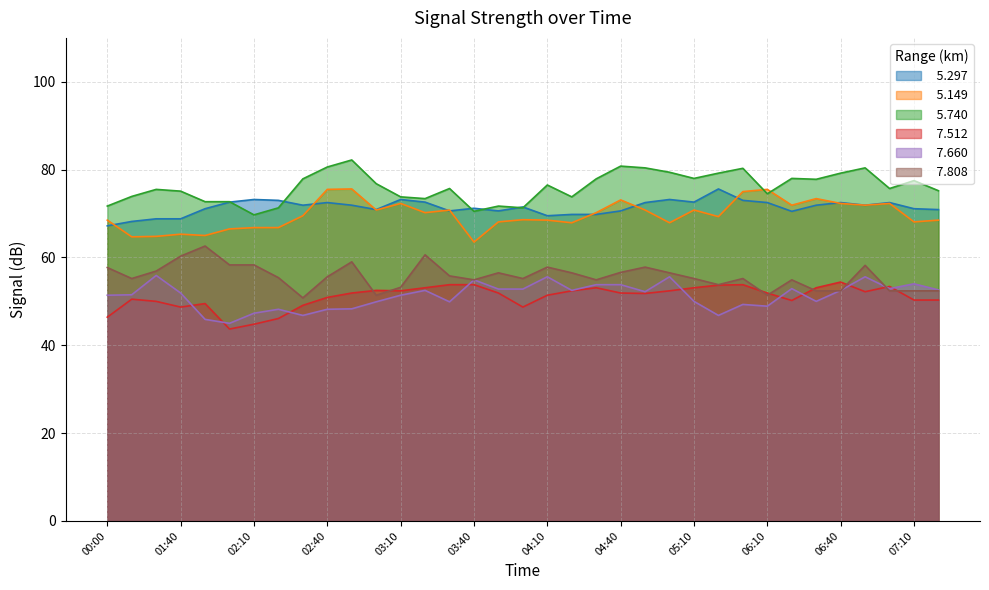

What is the difference between the maximum and minimum values in the   5.149 series?

12.1